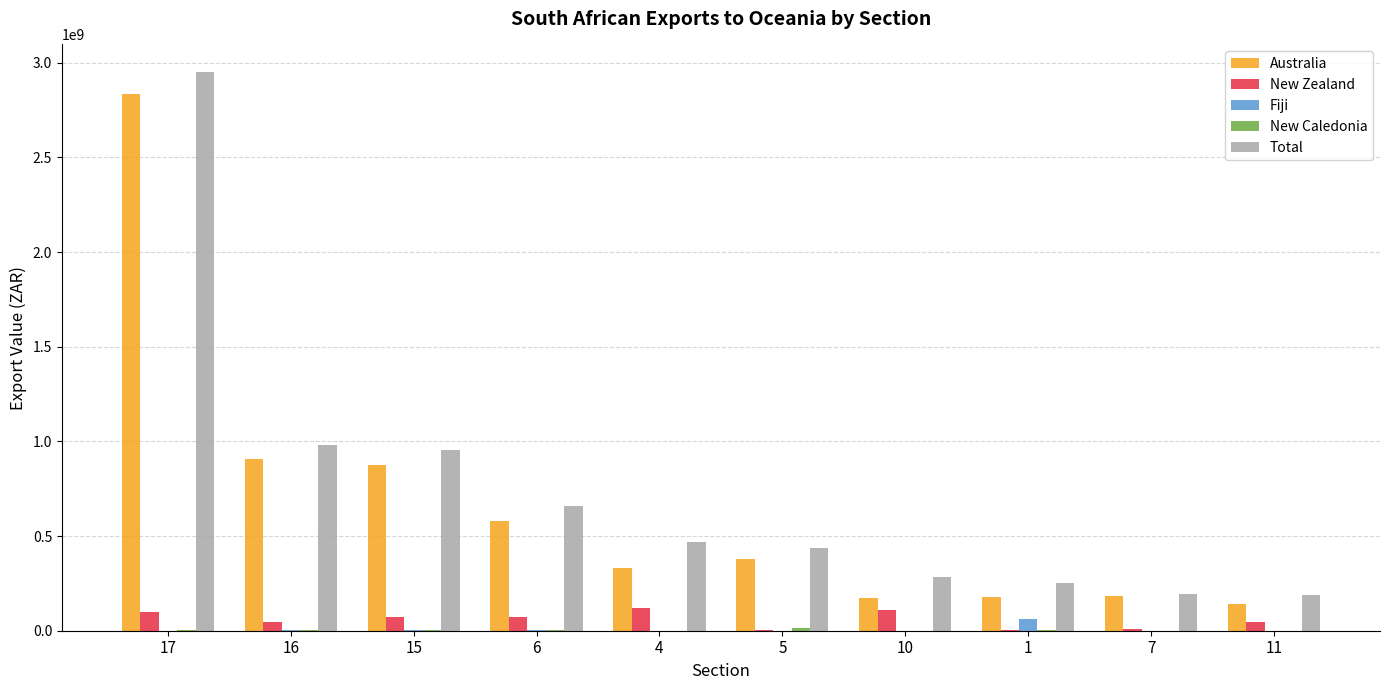

What is the highest value of the New Zealand series?

118451314